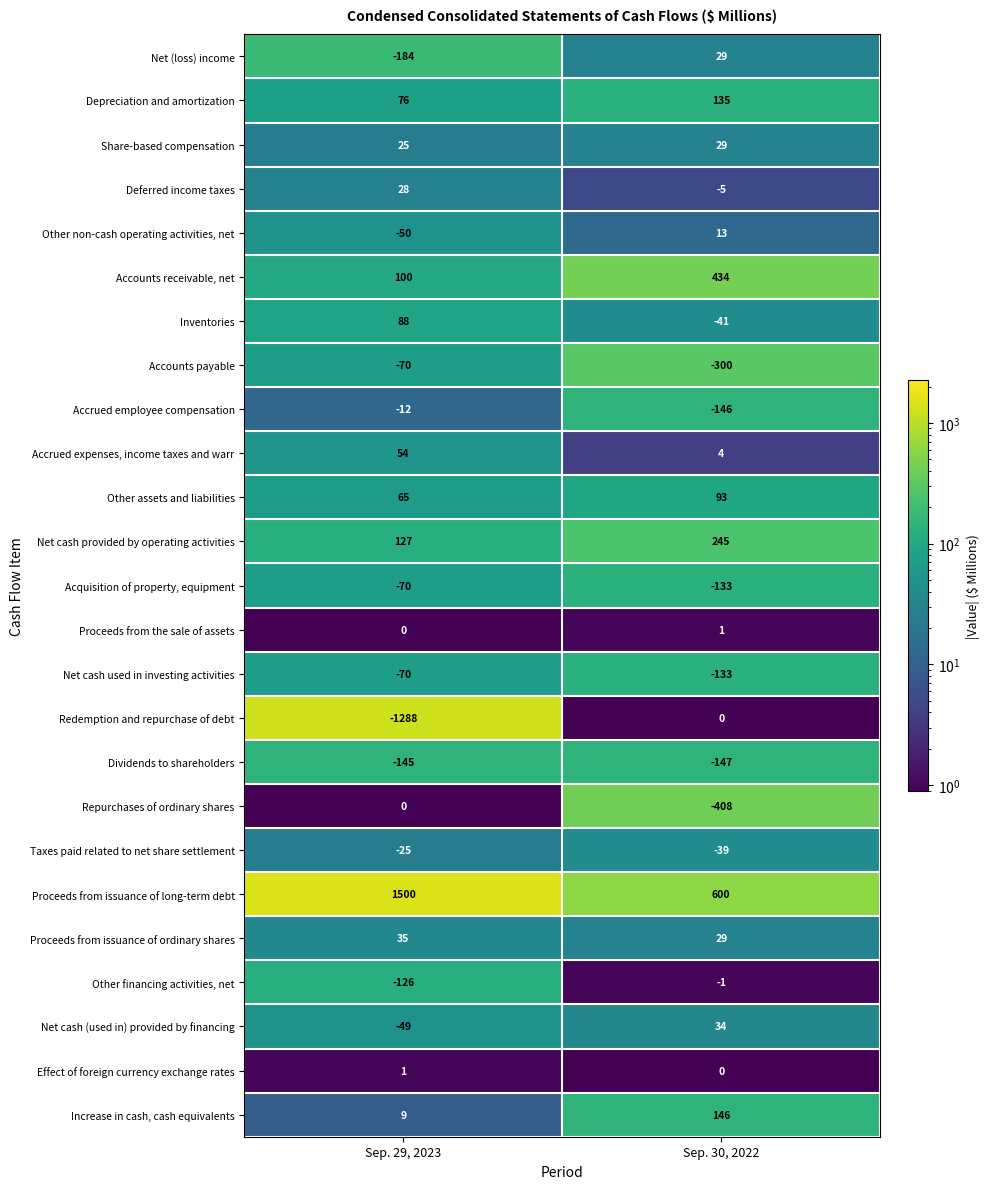

At how many categories does at least one series exceed 182?

2